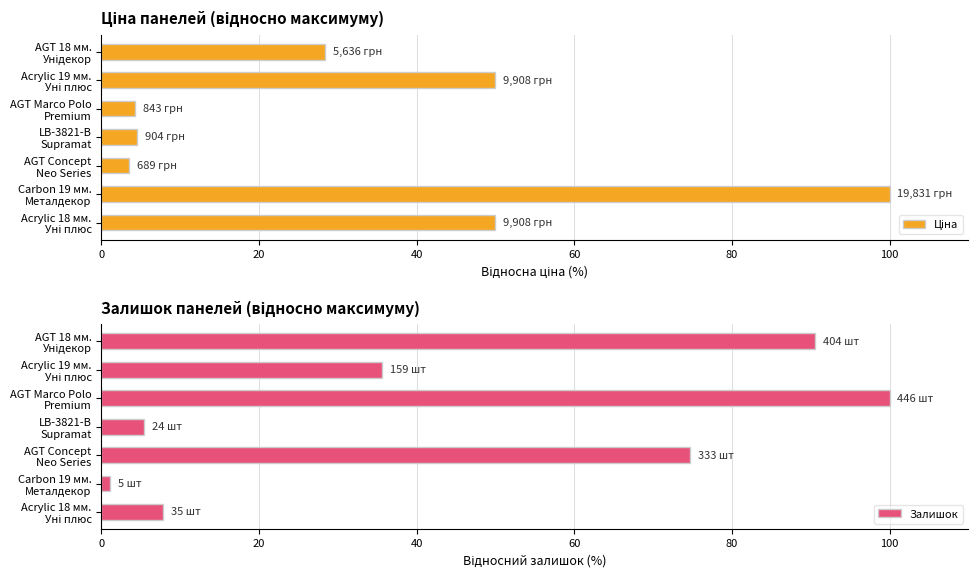

Which series has the largest total across all categories?

Залишок